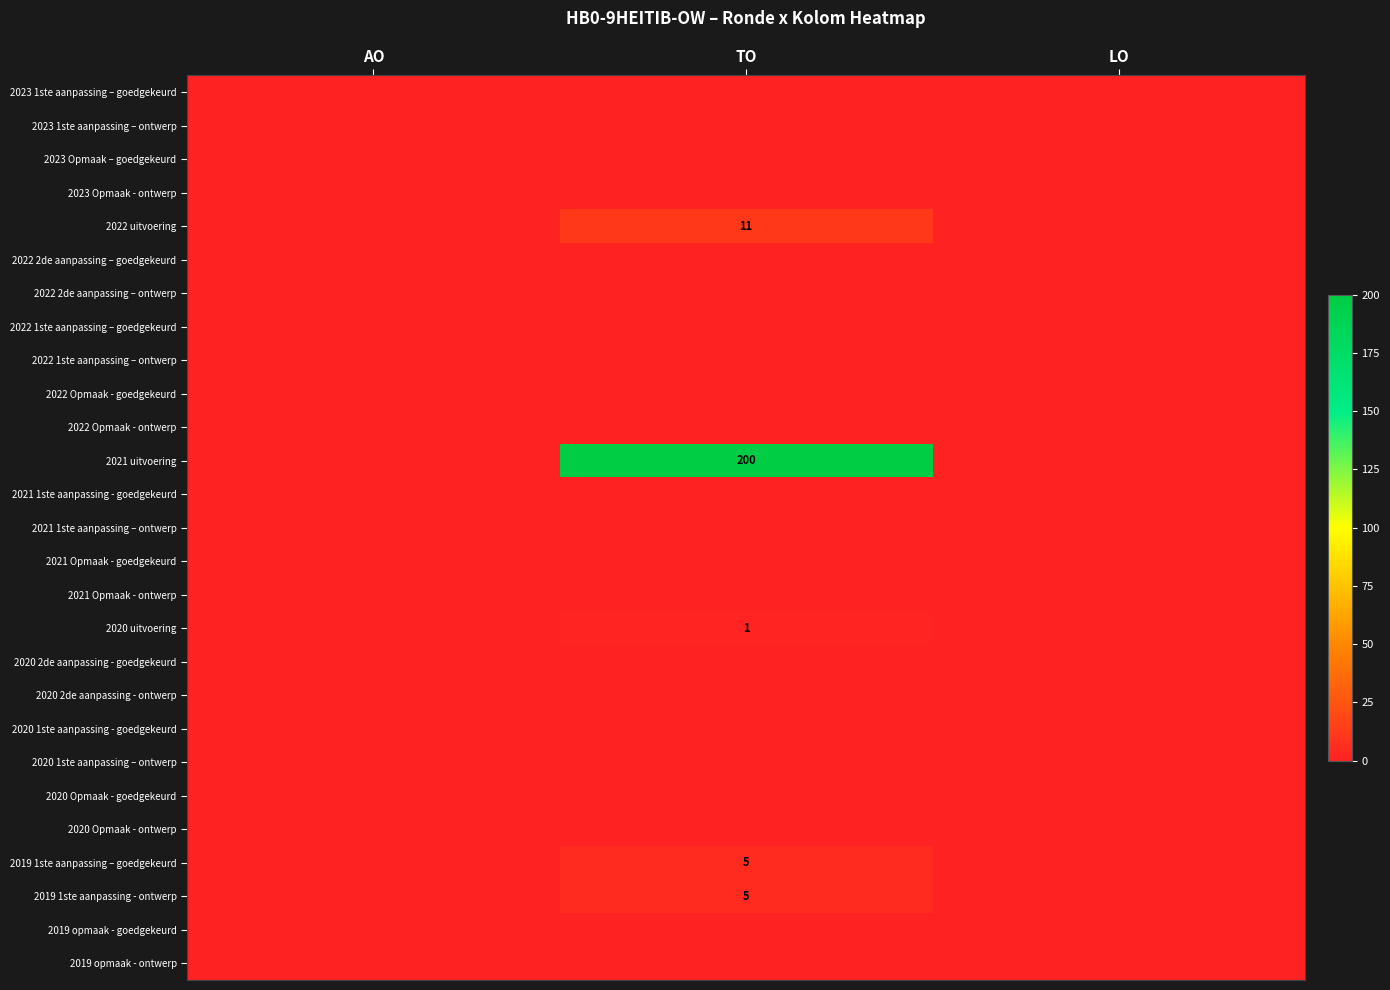

The 2020 Opmaak - ontwerp series shows 0 at TO. True or false?

True